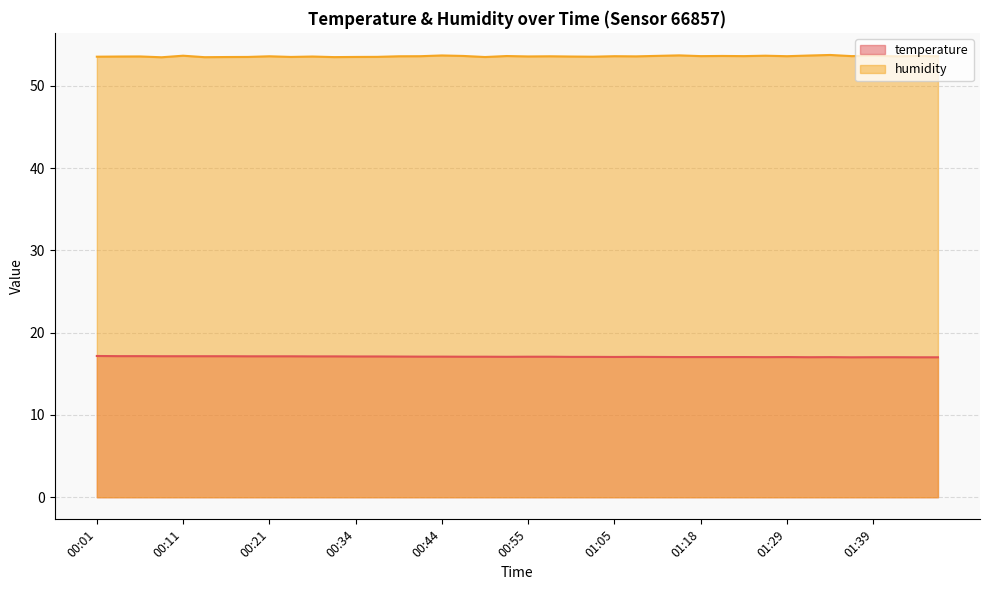

What is the sum of all temperature values?

683.2